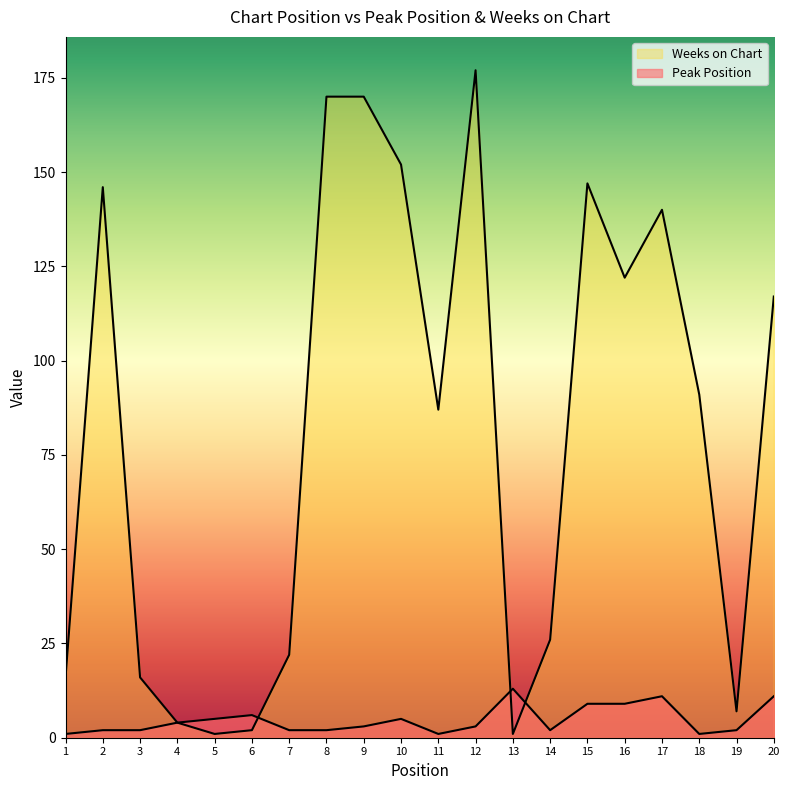

What are all the series names shown in the legend?

Peak Position, Weeks on Chart